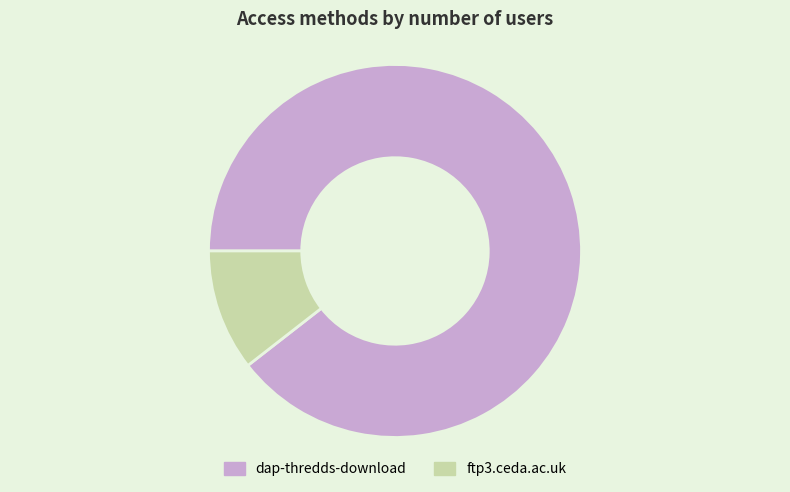

Is it true that ftp3.ceda.ac.uk is 1% of the pie?

False